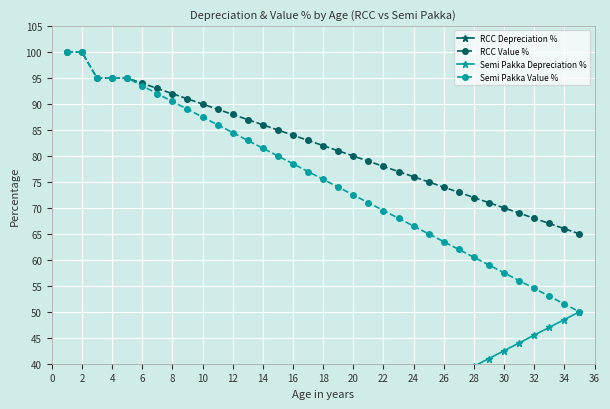

What are all the series names shown in the legend?

RCC Depreciation %, RCC Value %, Semi Pakka Depreciation %, Semi Pakka Value %